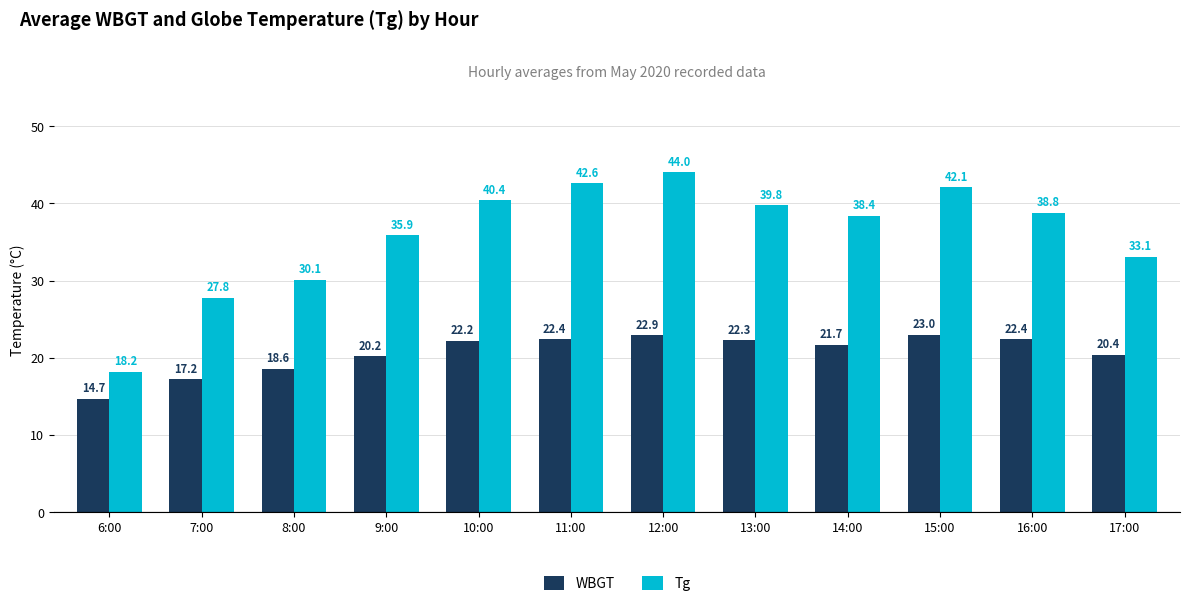

True or false: WBGT has a value of 21.7 at 14:00.

True